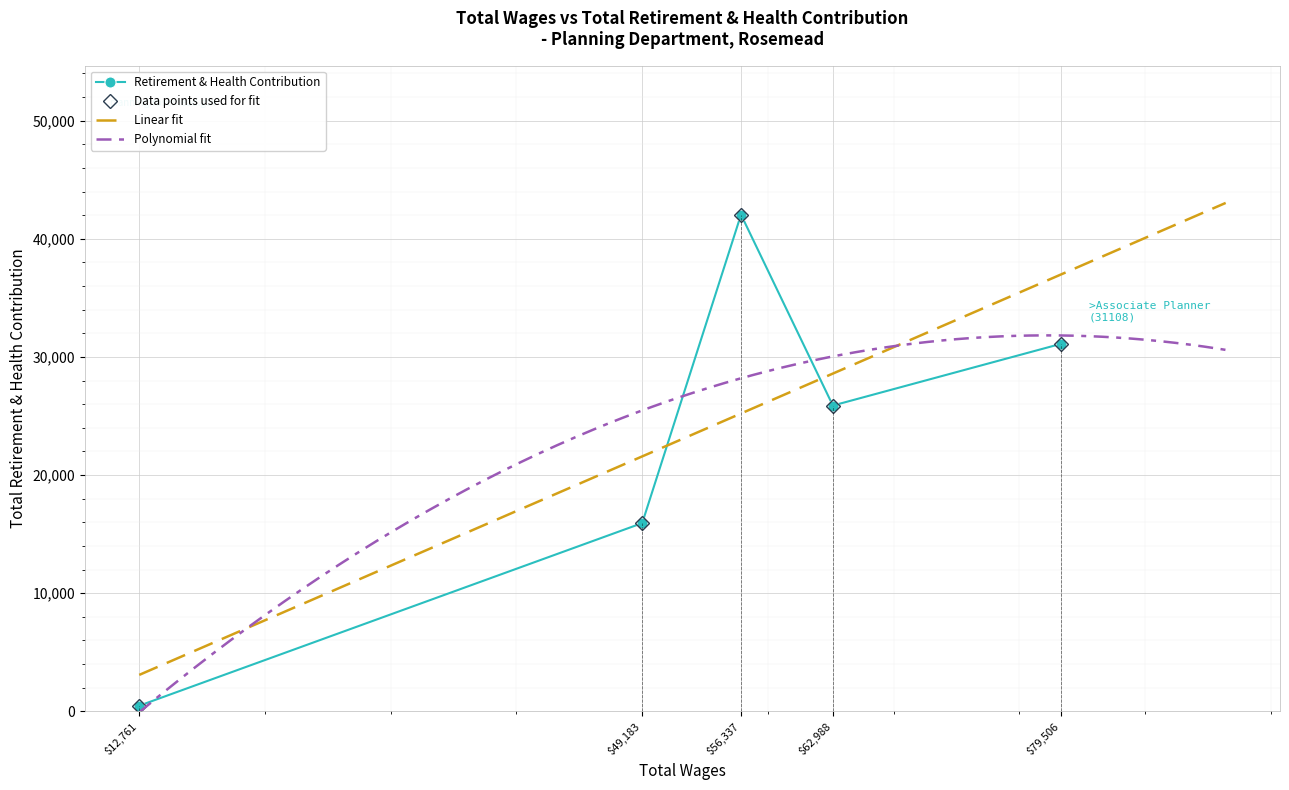

What is the greatest value displayed?

42042